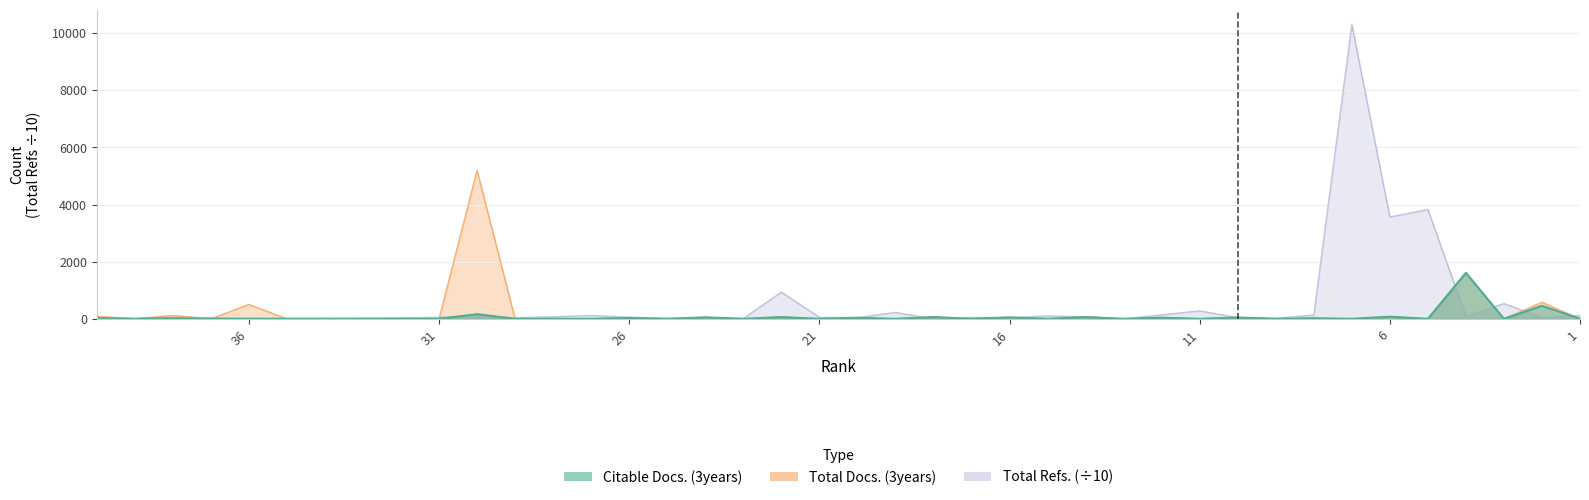

Is the value of Citable Docs. (3years) at 22 greater than the value of Total Docs. (3years) at 21?

Yes